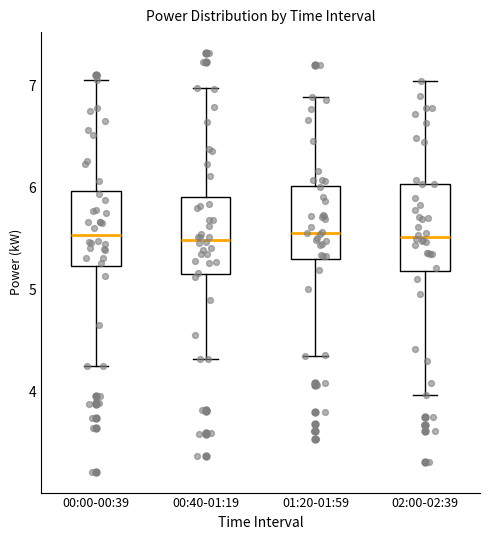

Where does the lower whisker of the box for 00:00-00:39 end on the y-axis? The values are not printed on the chart, so give them approximately, as read against the axis.

4.3